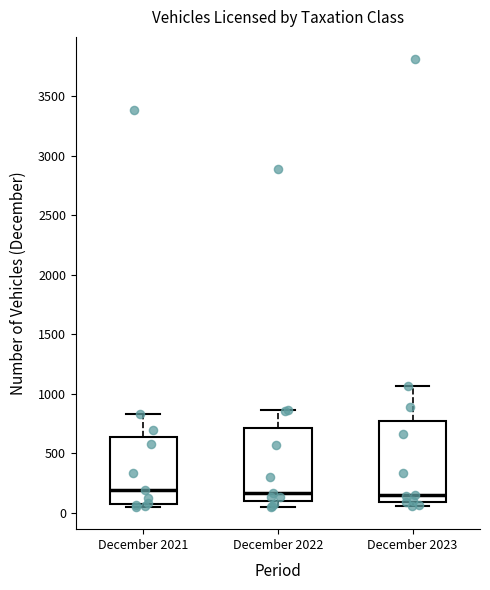

Reading left to right, read every box against the y-axis: the position of its median line, the range the box covers, and the ends of its whiskers. The values are not printed on the chart, so give them approximately, as read against the axis.

December 2021: median 200, box 100 to 650, whiskers 50 to 850
December 2022: median 150, box 100 to 700, whiskers 50 to 850
December 2023: median 150, box 100 to 750, whiskers 50 to 1050